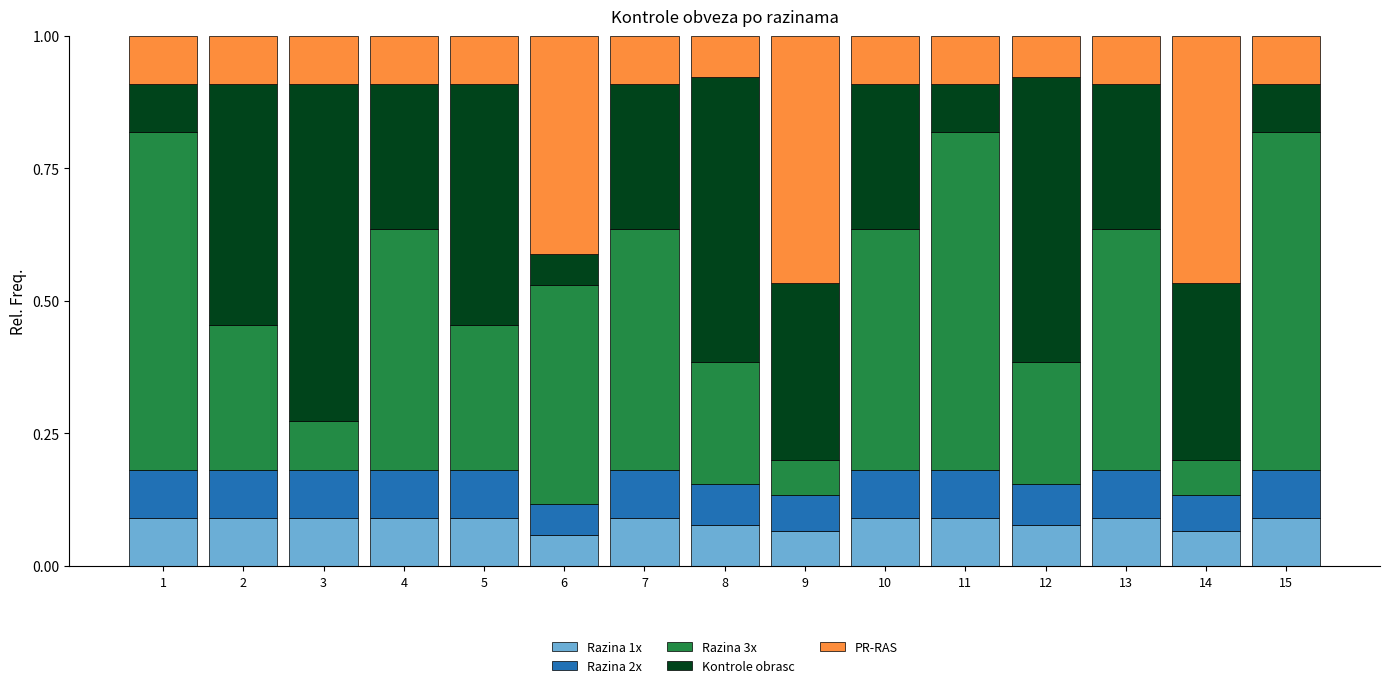

What is the total value across all series at 12?

1.0